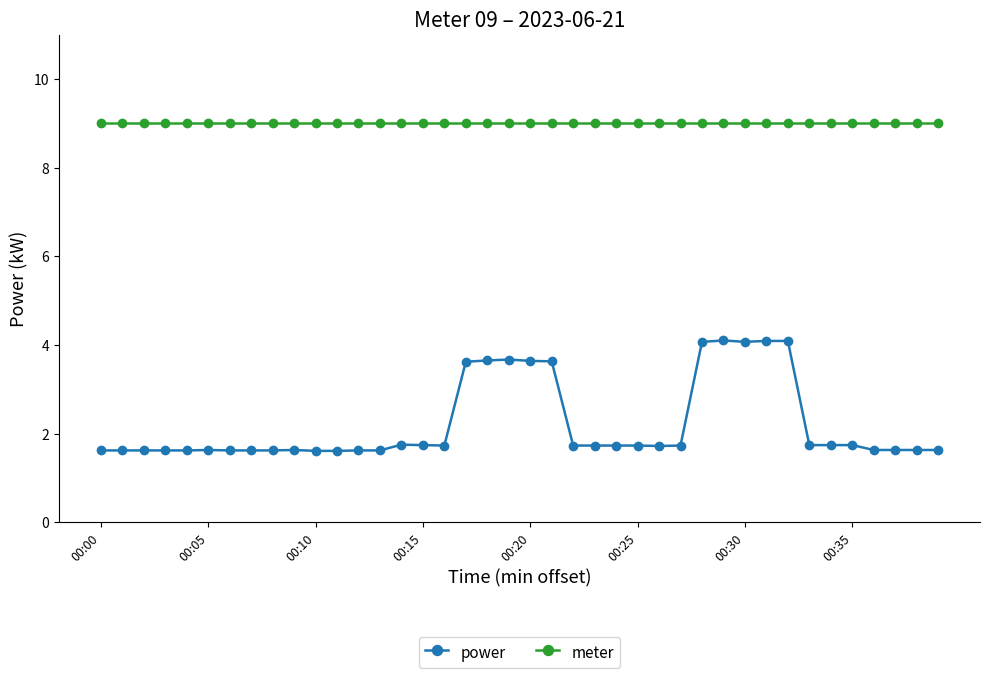

What is the value of the meter point at the 35th from the left?

9.0